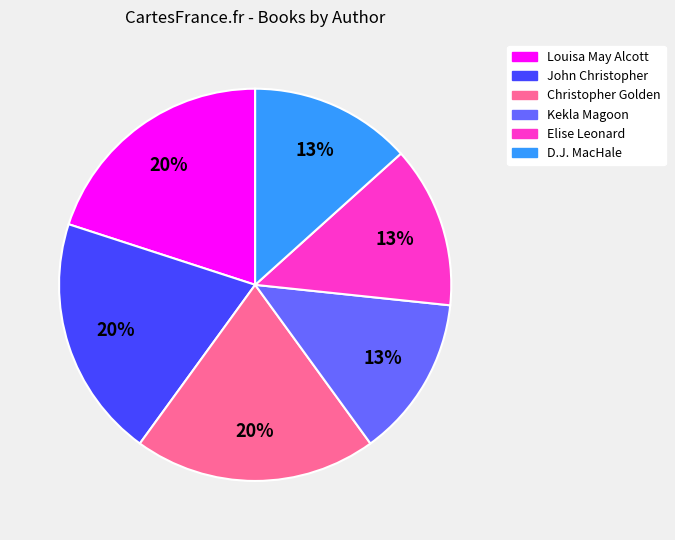

What is the ratio of the value at D.J. MacHale to the value at Christopher Golden?

0.7